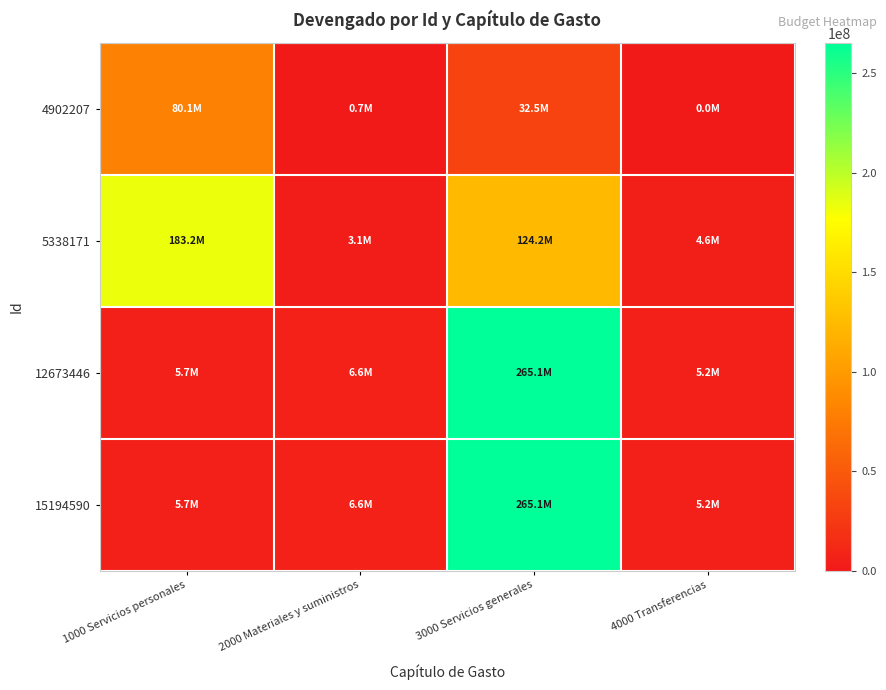

Reading left to right, transcribe all the data shown in this chart.

4902207: 1000 Servicios personales=80050179.8	2000 Materiales y suministros=652532.2	3000 Servicios generales=32467177.3	4000 Transferencias=0.0
5338171: 1000 Servicios personales=183204552.3	2000 Materiales y suministros=3050059.2	3000 Servicios generales=124217416.5	4000 Transferencias=4600000.0
12673446: 1000 Servicios personales=5695662.6	2000 Materiales y suministros=6590818.1	3000 Servicios generales=265149754.5	4000 Transferencias=5200000.0
15194590: 1000 Servicios personales=5695662.6	2000 Materiales y suministros=6590818.1	3000 Servicios generales=265149754.5	4000 Transferencias=5200000.0